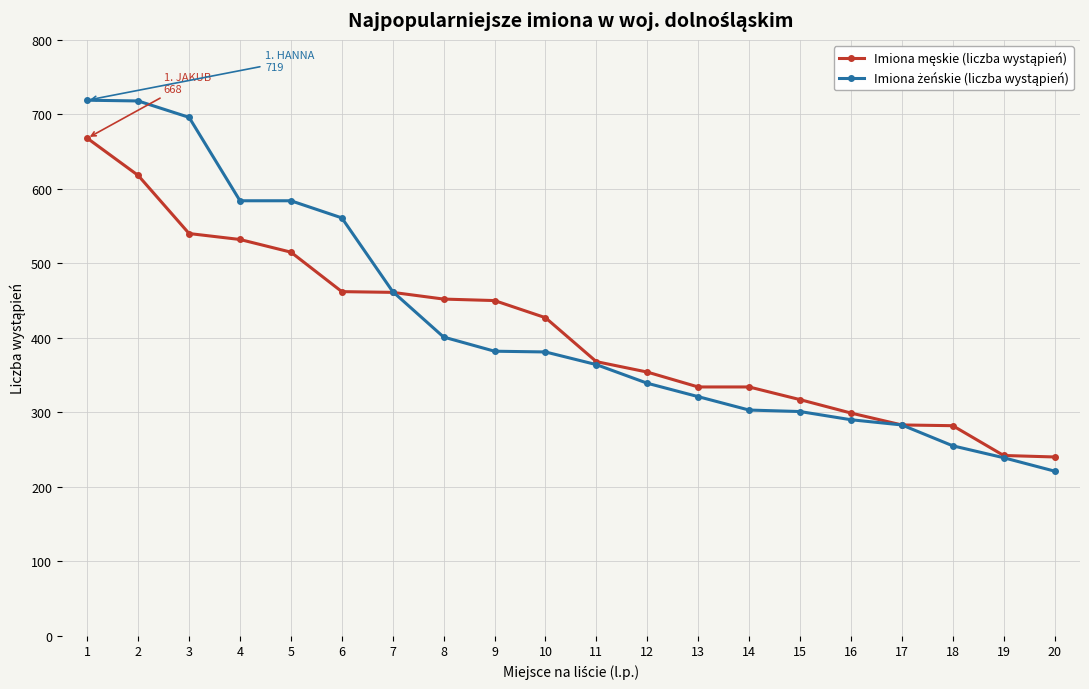

What is the maximum value shown in the chart?

719